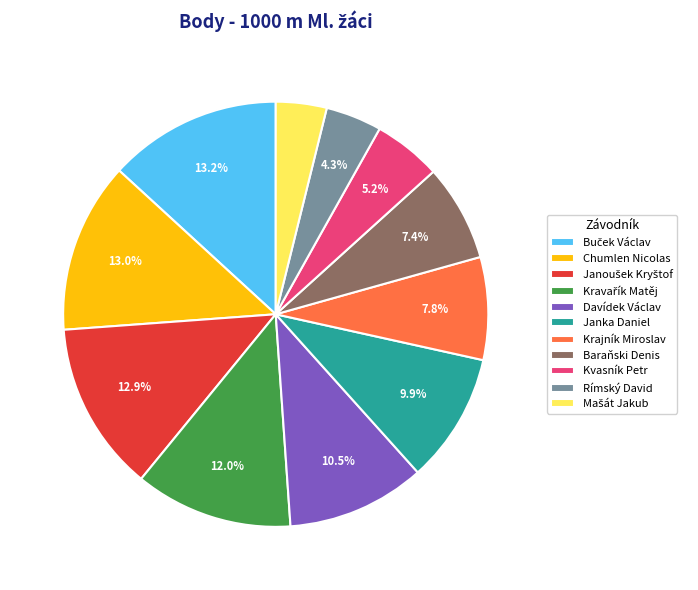

True or false: Krajník Miroslav accounts for 20% of the total.

False